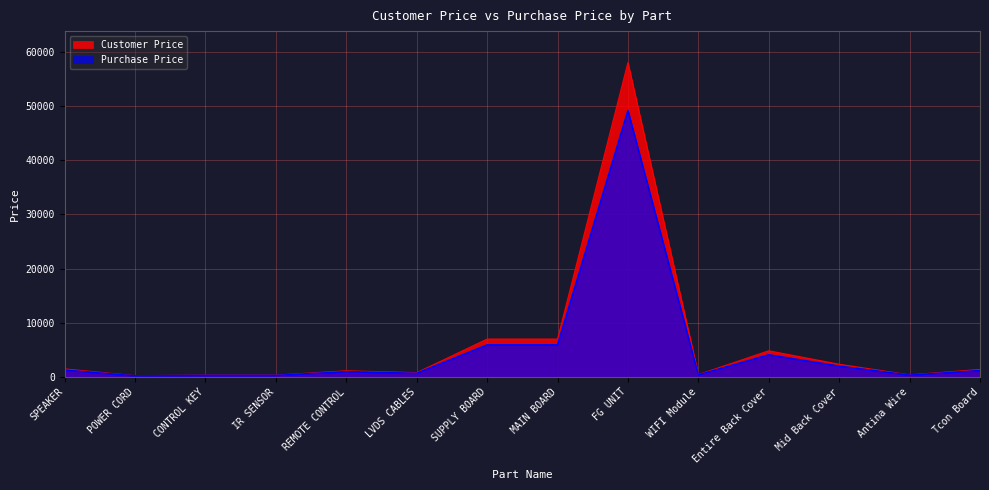

At which category does Purchase Price reach its first local peak?

REMOTE CONTROL